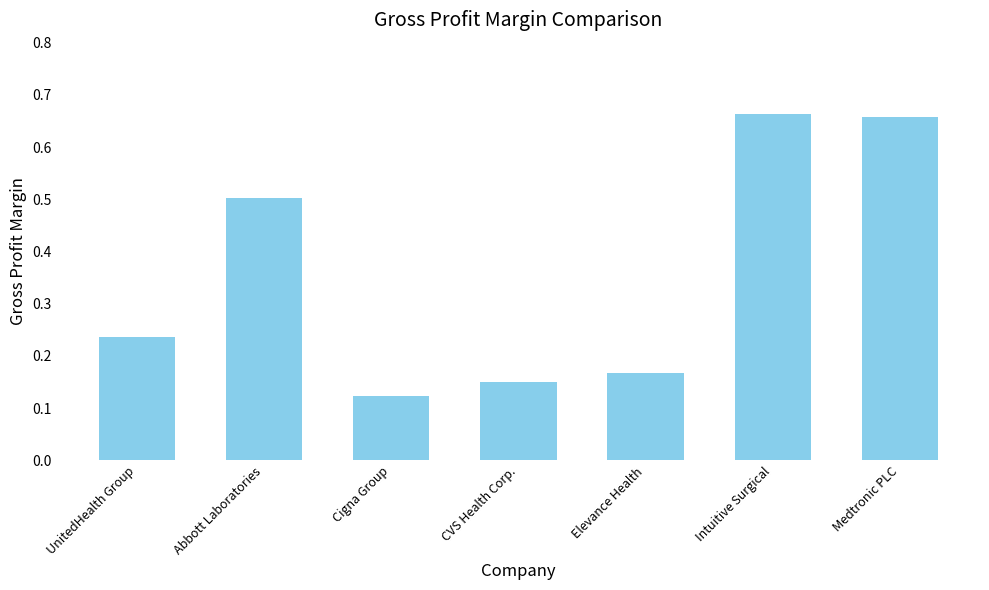

Rank the categories by value from highest to lowest.

Intuitive Surgical, Medtronic PLC, Abbott Laboratories, UnitedHealth Group, Elevance Health, CVS Health Corp., Cigna Group